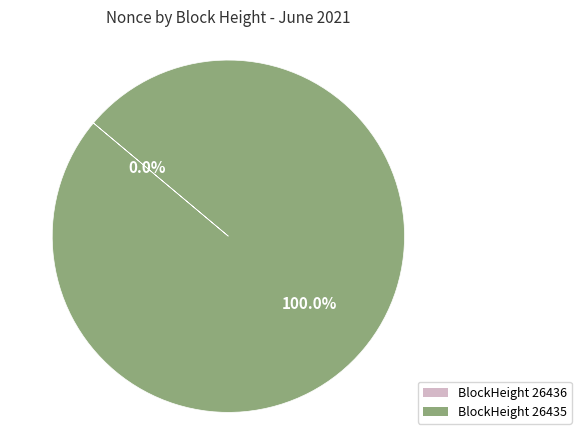

What is the largest slice in the pie chart?

26435